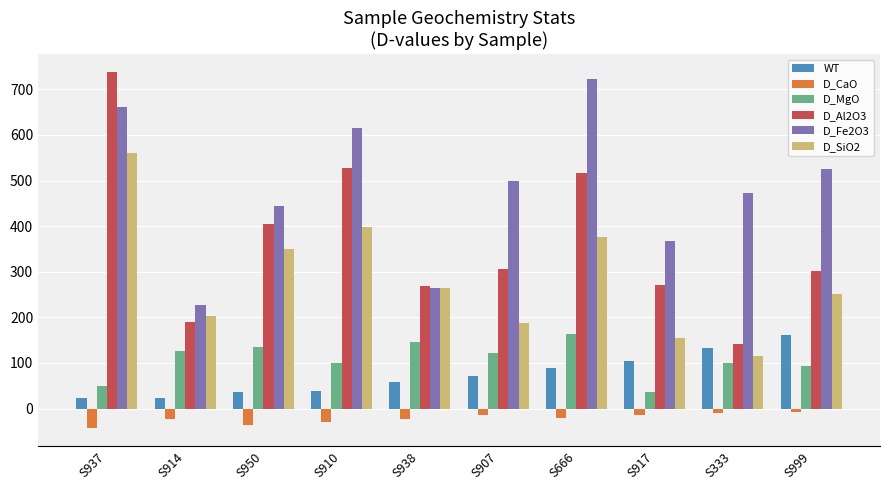

Where does the D_Fe2O3 series first go above 498?

S937